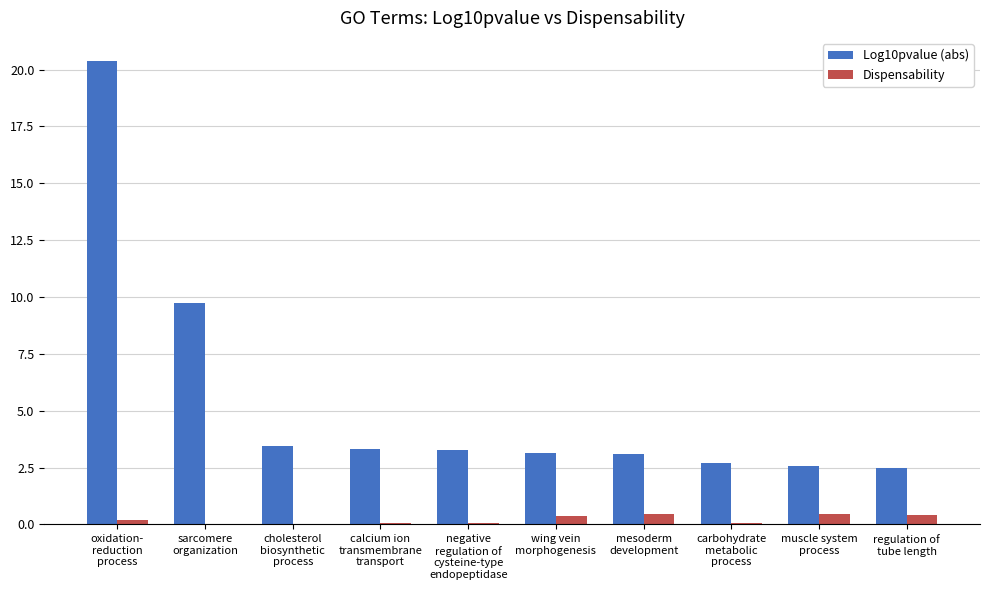

Which series has the widest spread of values?

Log10pvalue (abs)